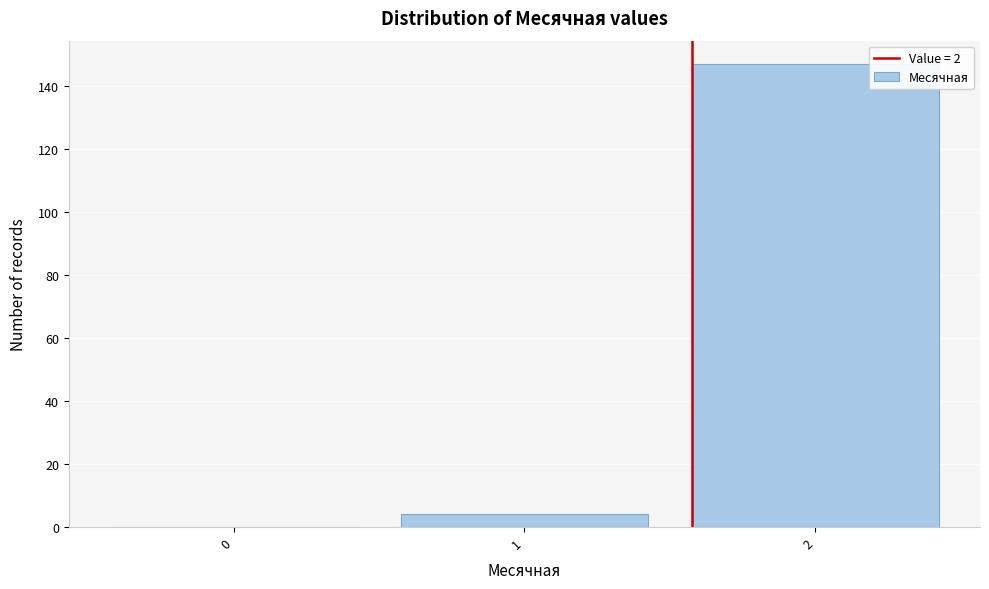

Reading right to left, what are all the values shown in this chart?

2=147	1=4	0=0